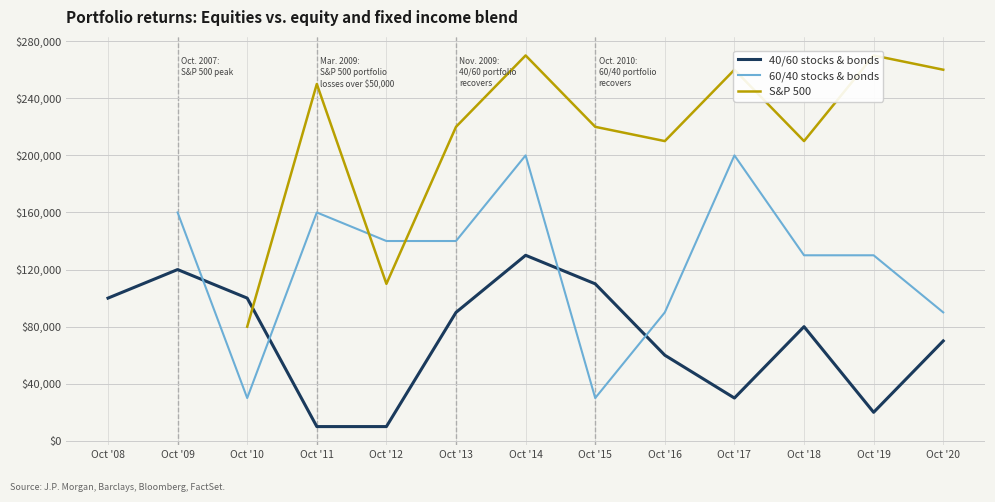

Rank the categories by 40/60 stocks & bonds value from lowest to highest.

Oct '11, Oct '12, Oct '19, Oct '17, Oct '16, Oct '20, Oct '18, Oct '13, Oct '08, Oct '10, Oct '15, Oct '09, Oct '14